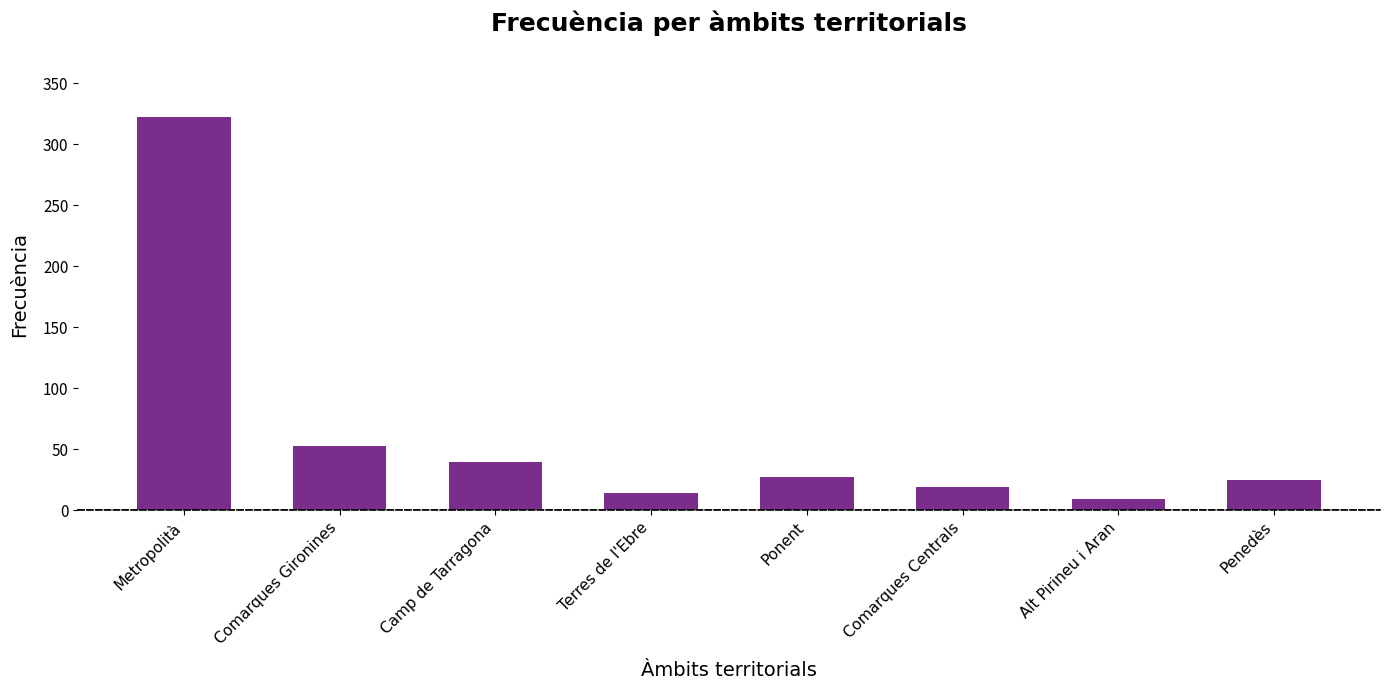

At which label is the value closest to 165?

Comarques Gironines